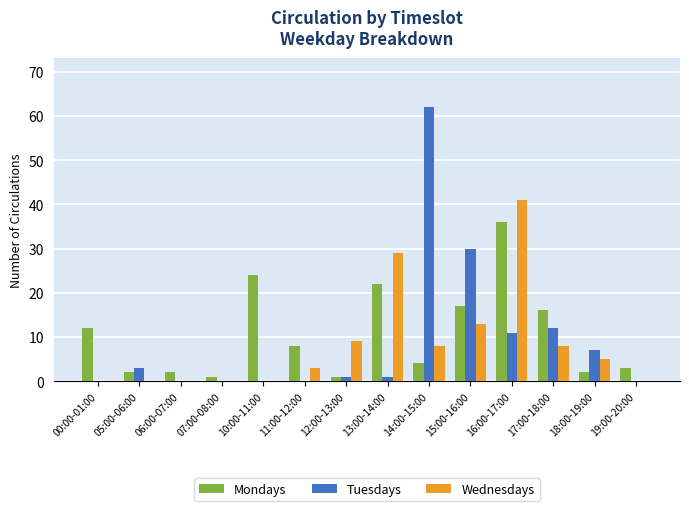

What is the sum of all Wednesdays values?

116